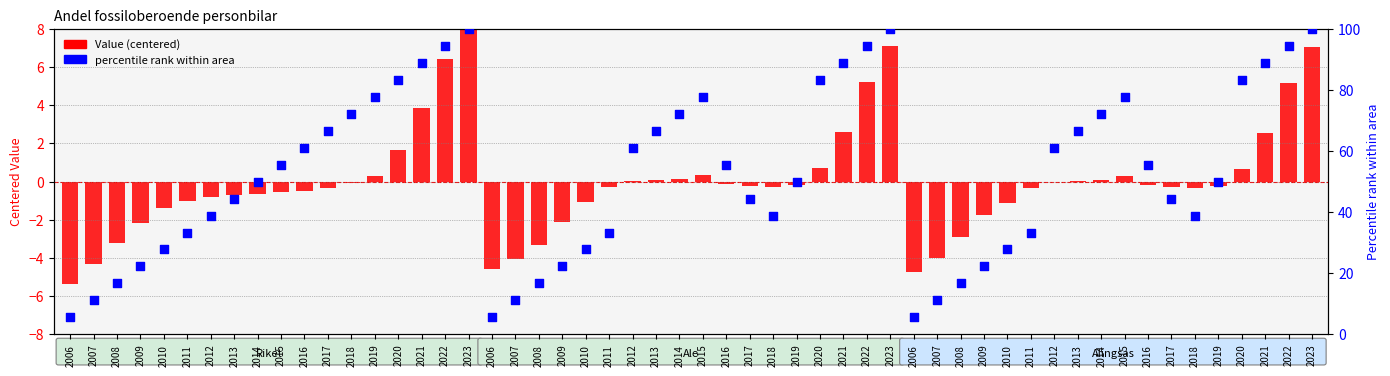

At which category is the sum across all series the highest?

2023